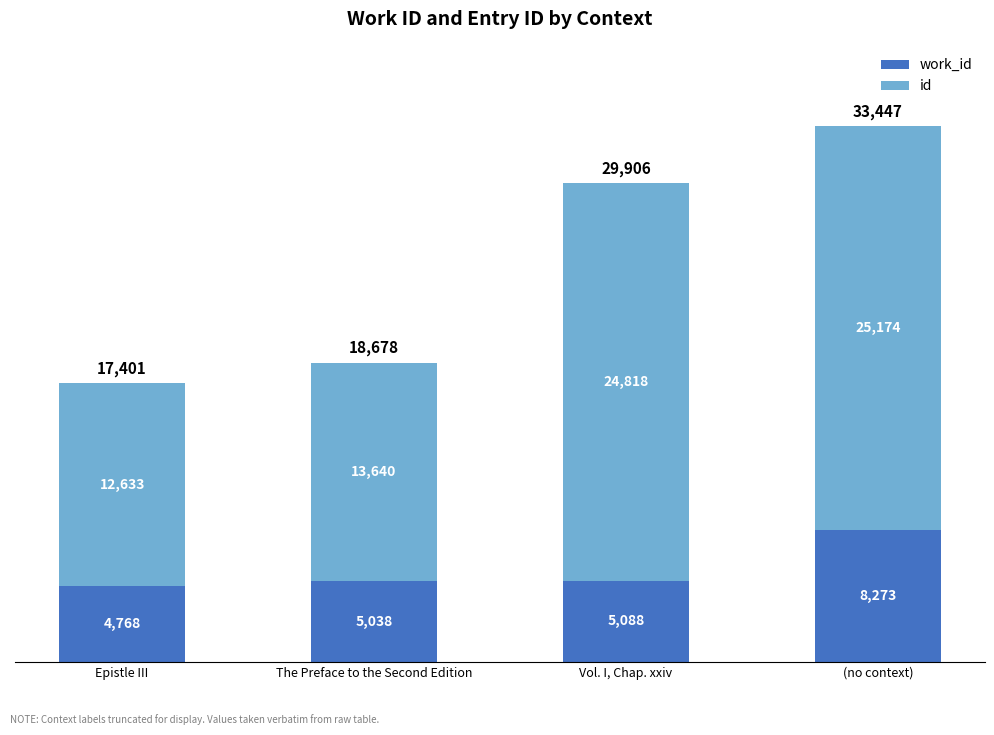

At which category is the sum across all series the highest?

(no context)